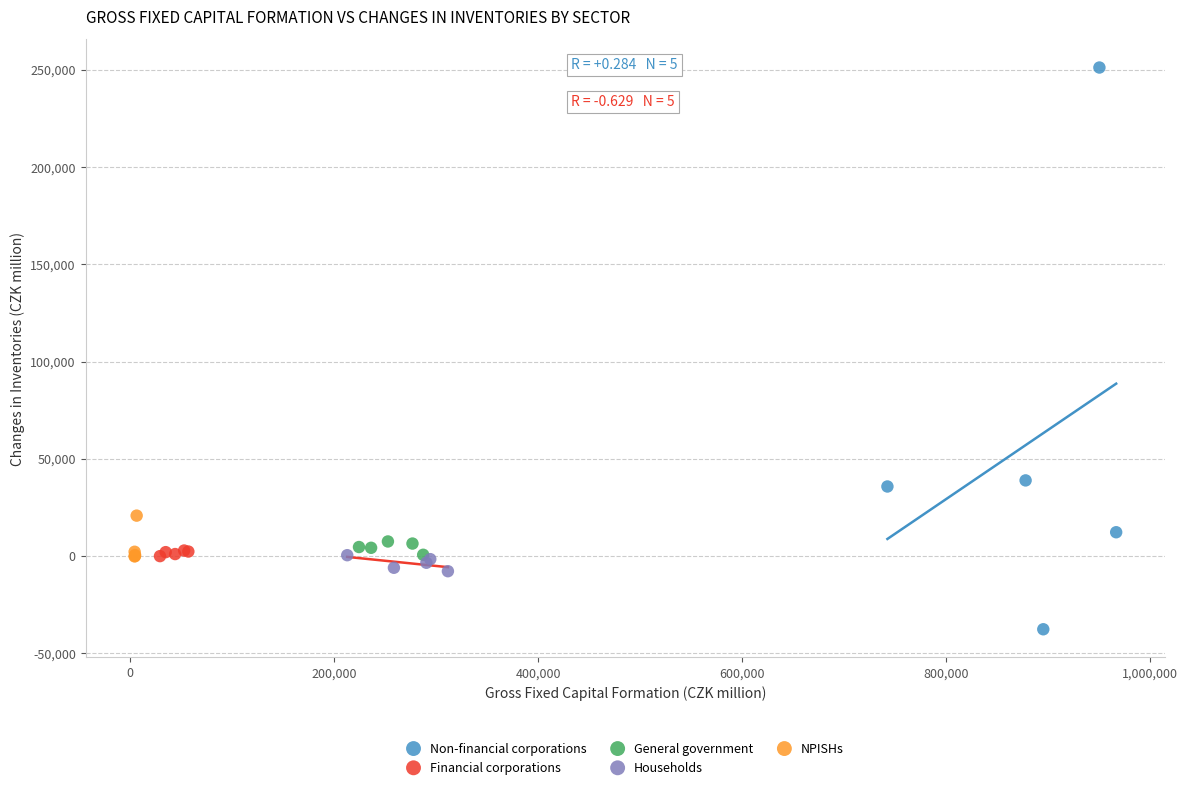

Which series contains the lowest Y value?

Non-financial corporations